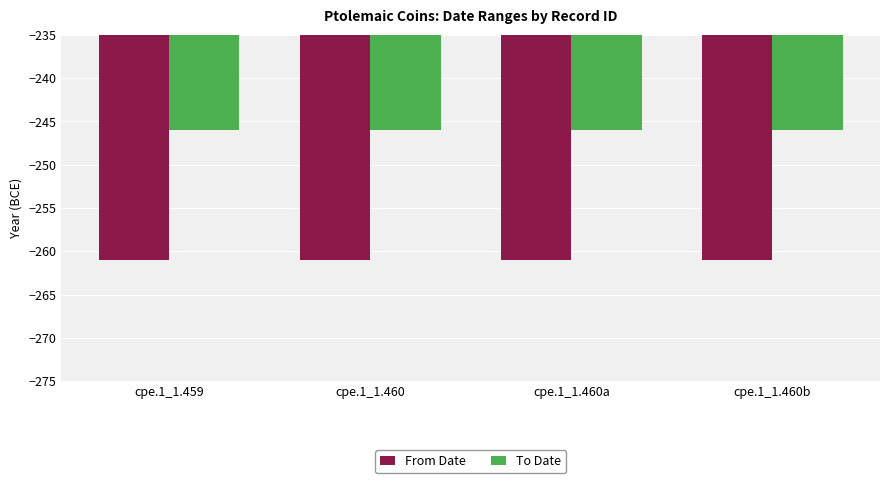

What is the difference between the highest and lowest values at cpe.1_1.460b?

15